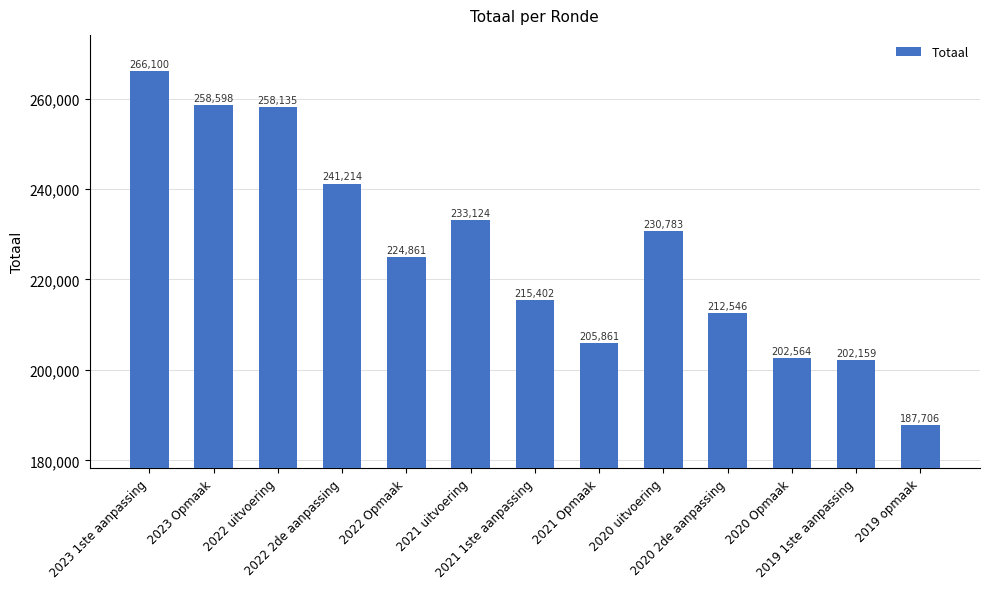

List the labels in order of value, smallest first.

2019 opmaak, 2019 1ste aanpassing, 2020 Opmaak, 2021 Opmaak, 2020 2de aanpassing, 2021 1ste aanpassing, 2022 Opmaak, 2020 uitvoering, 2021 uitvoering, 2022 2de aanpassing, 2022 uitvoering, 2023 Opmaak, 2023 1ste aanpassing